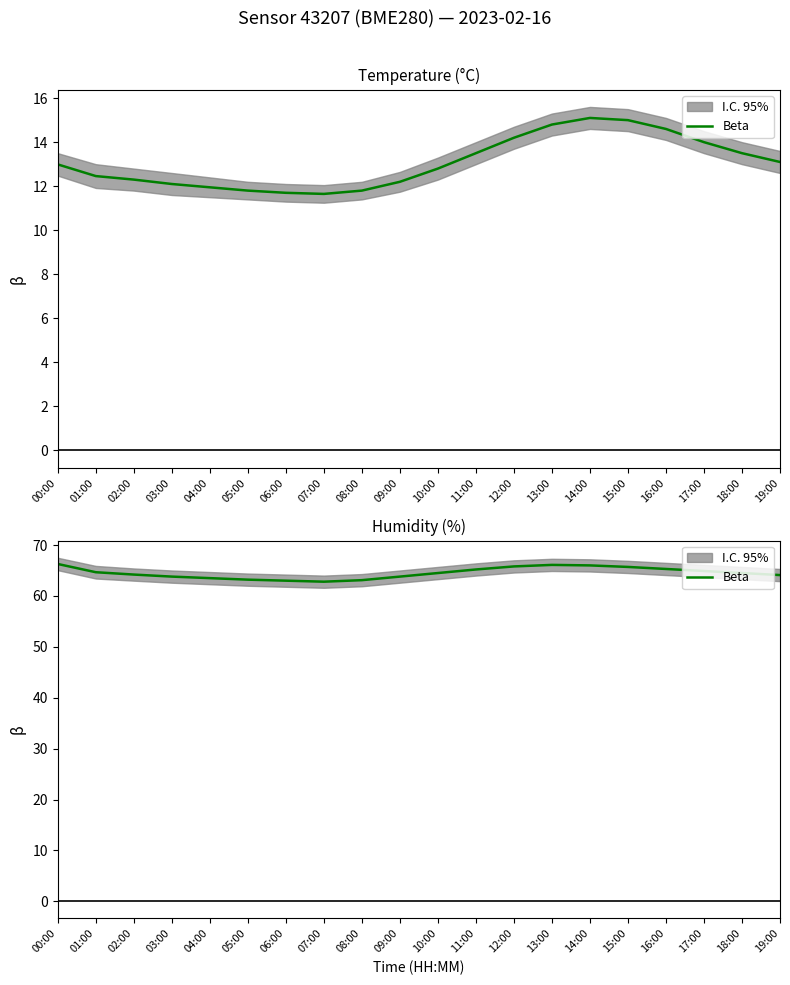

What is the difference between the values at 00:00 and 10:00?

1.8